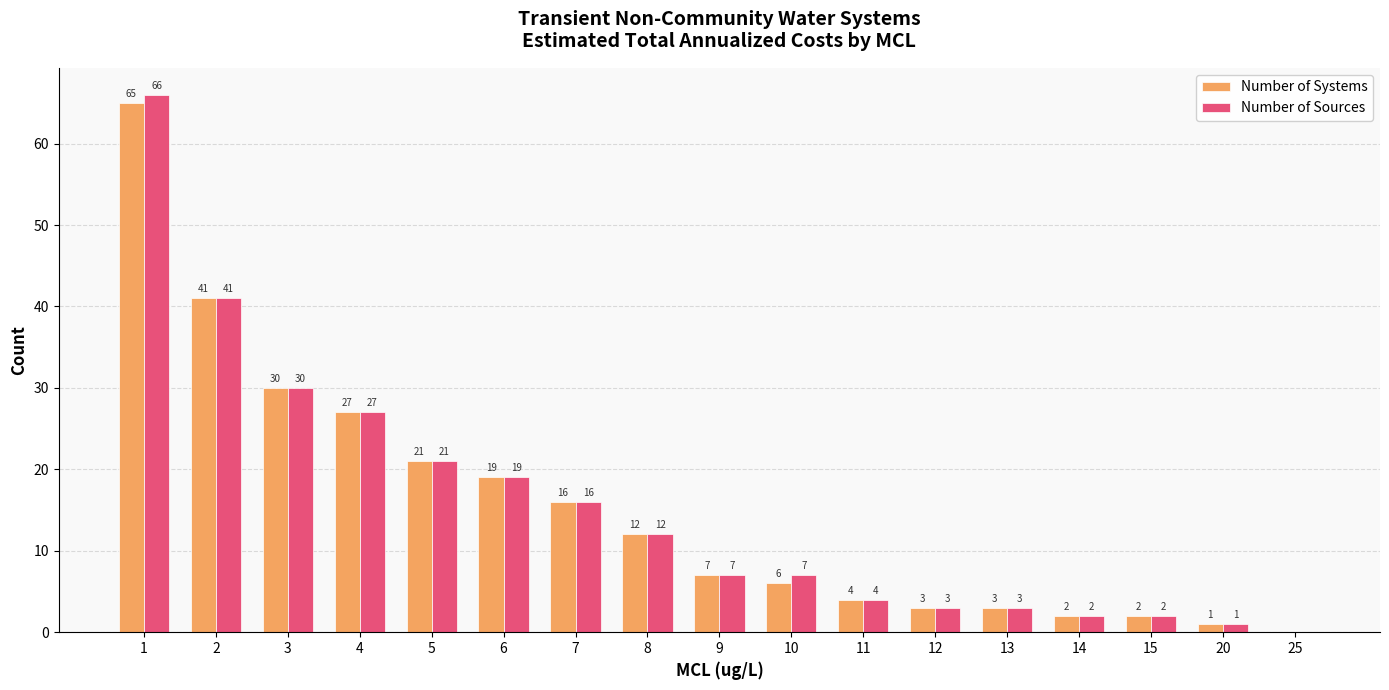

How many values in Number of Sources are above zero?

16